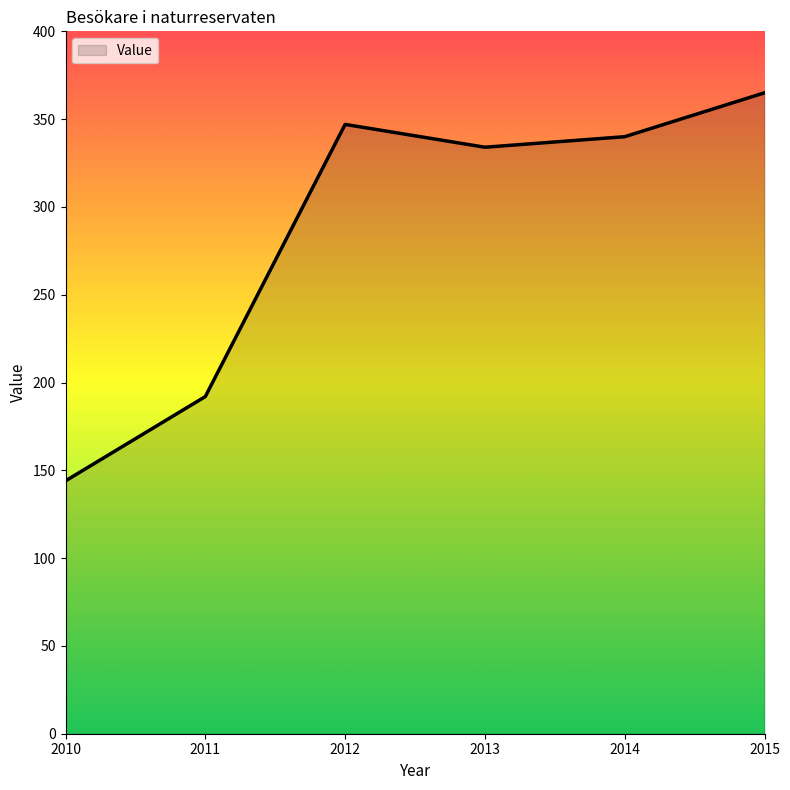

Read the value at 2011.

192